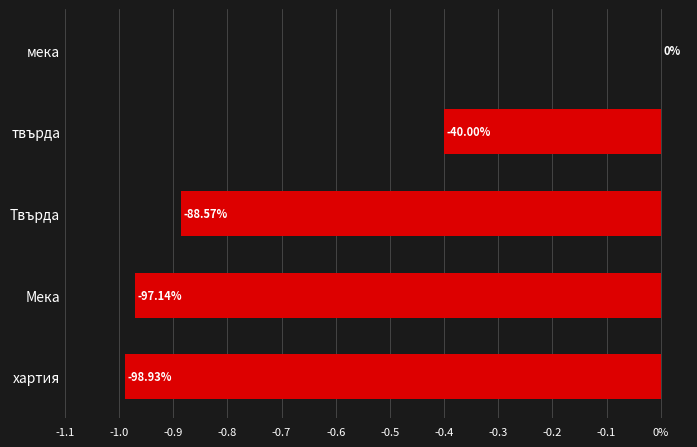

Are the bars grouped side by side (vs. stacked)?

No